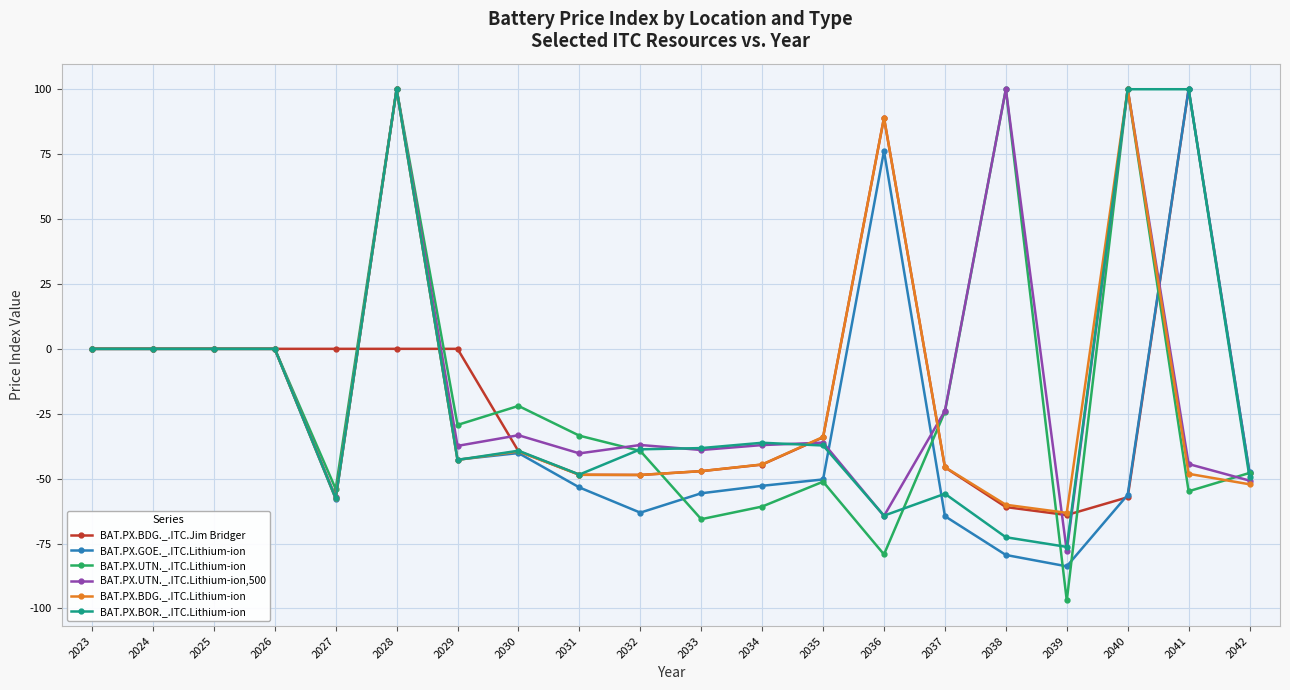

What are all the series names shown in the legend?

BAT.PX.BDG._.ITC.Jim Bridger, BAT.PX.GOE._.ITC.Lithium-ion, BAT.PX.UTN._.ITC.Lithium-ion, BAT.PX.UTN._.ITC.Lithium-ion,500, BAT.PX.BDG._.ITC.Lithium-ion, BAT.PX.BOR._.ITC.Lithium-ion